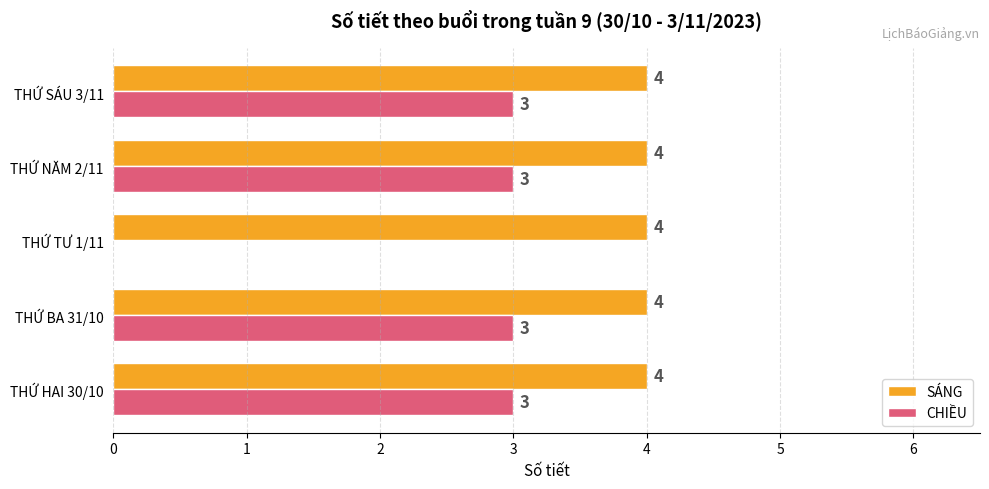

What is the sum of all CHIỀU values?

12